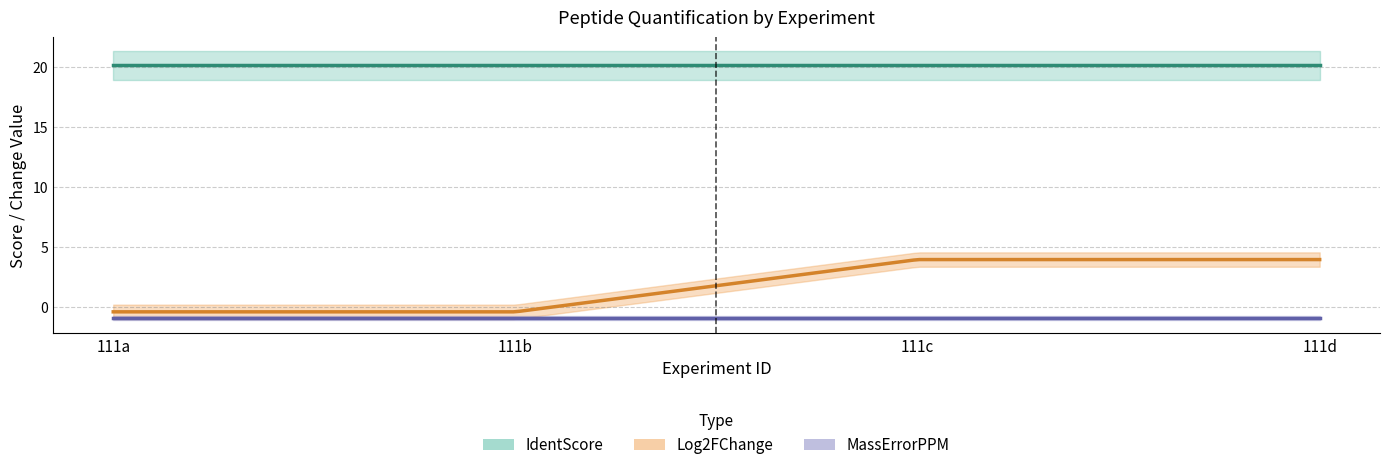

What are all the series names shown in the legend?

IdentScore, Log2FChange, MassErrorPPM